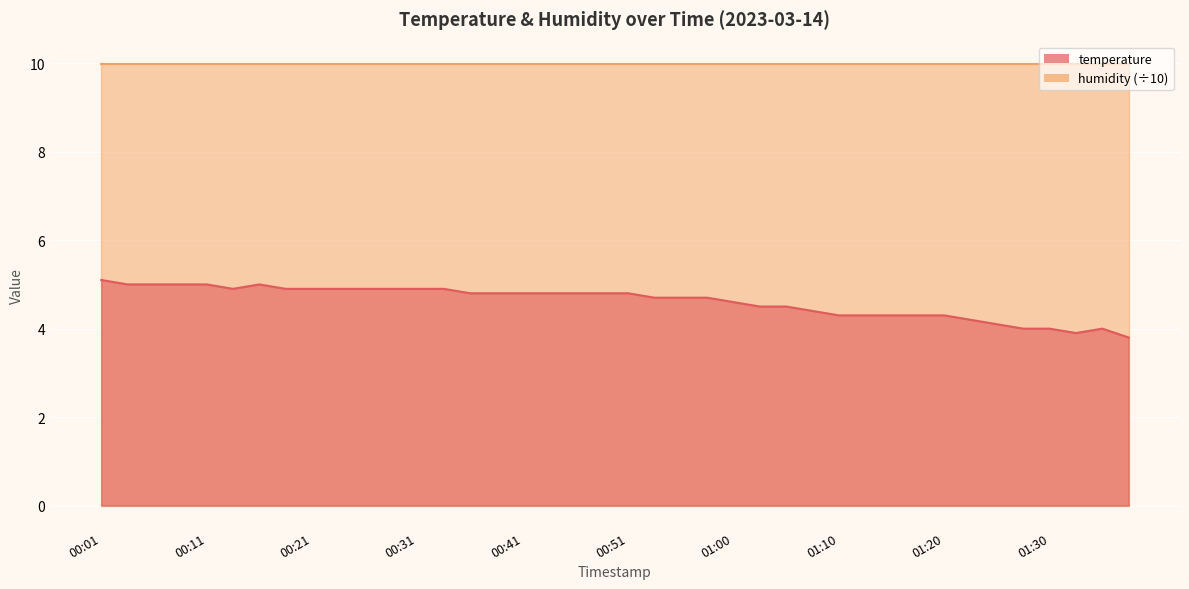

What is the value of the 23rd point from the left?

4.7